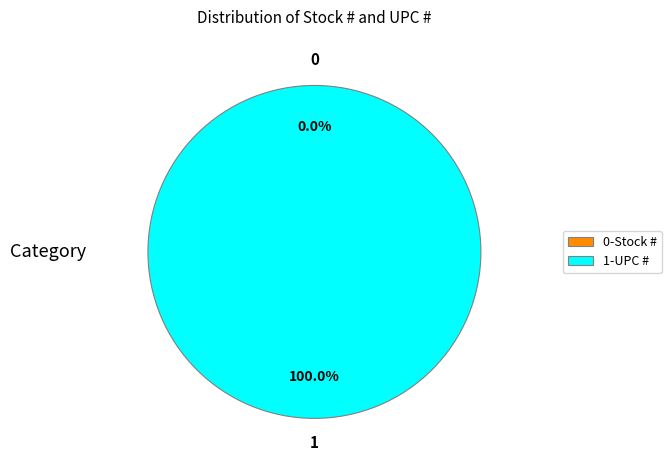

What percentage do Stock # and UPC # together represent?

100.0%